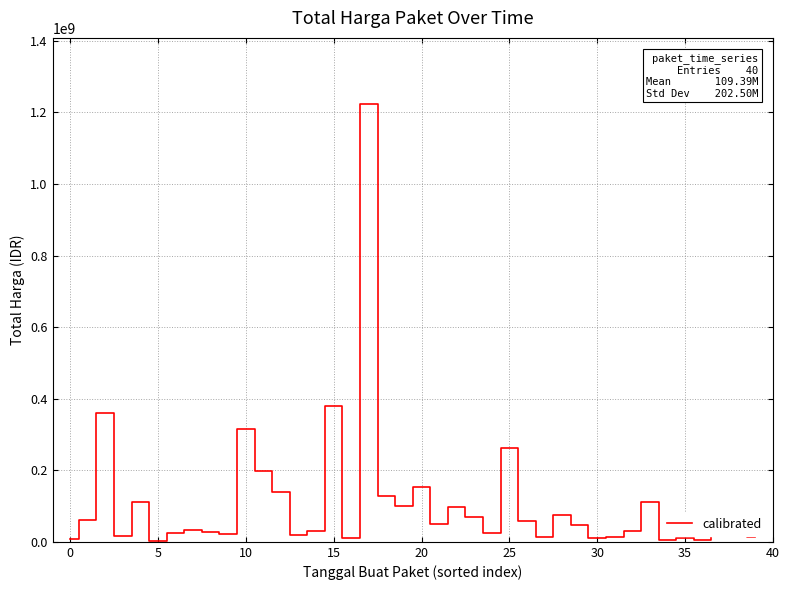

What is the maximum value shown in the chart?

1224682000